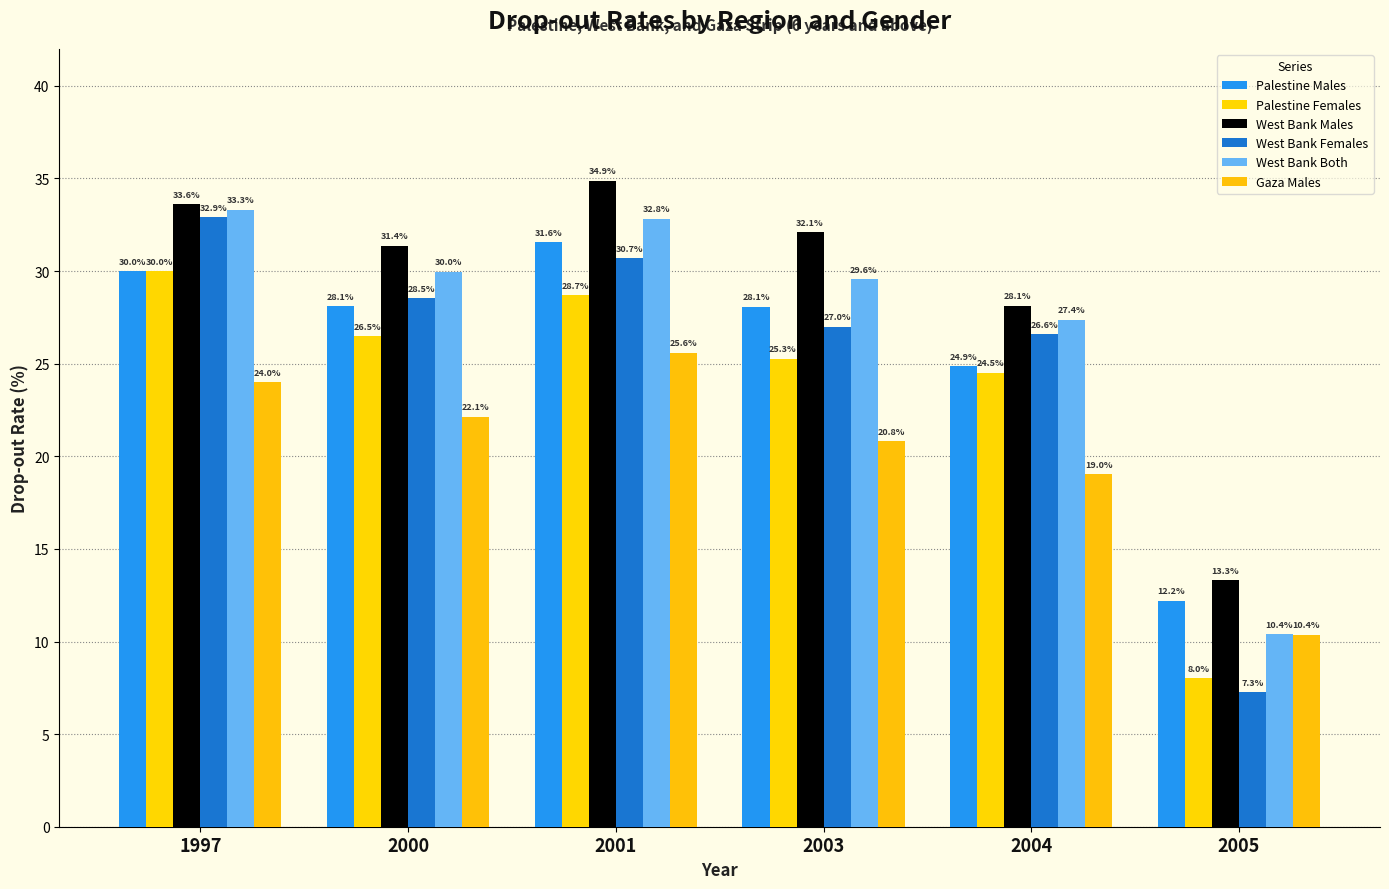

At which category is the sum across all series the highest?

2001